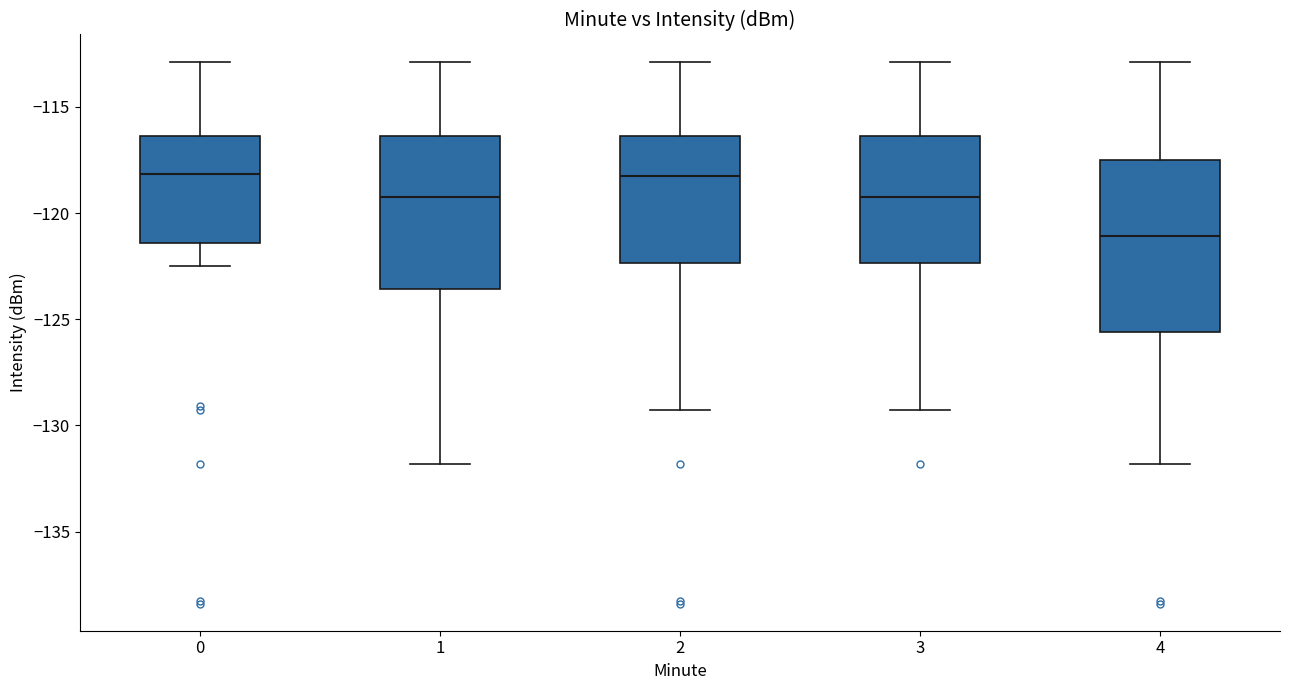

Comparing the boxes themselves (not the whiskers), which one is the tallest?

4